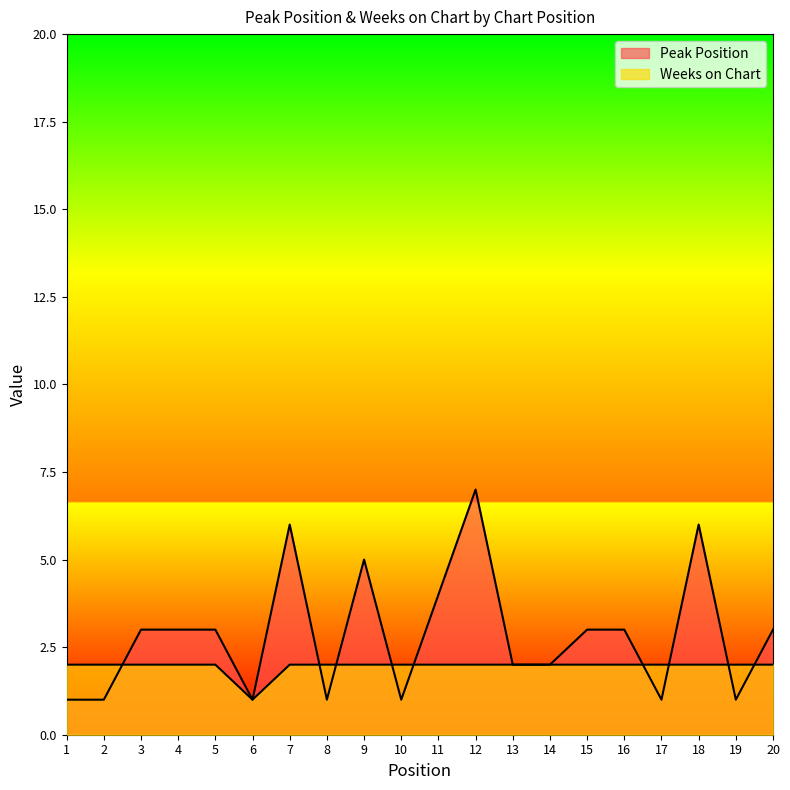

True or false: Weeks on Chart and Peak Position cross at least once.

True